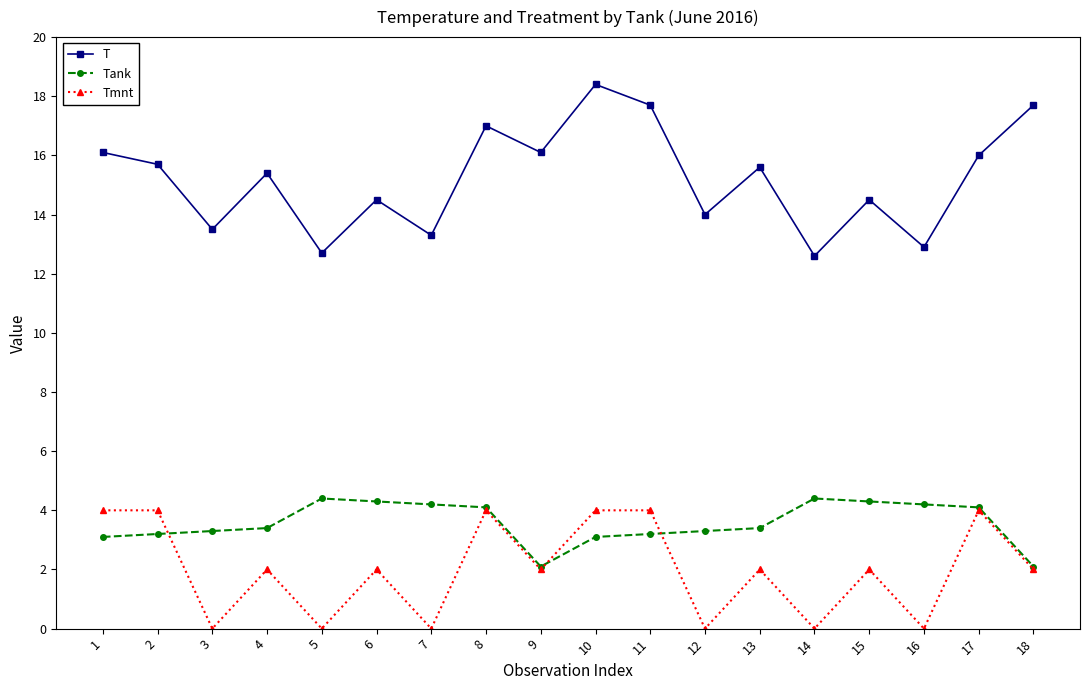

Rank the series at 15 from highest to lowest value.

T, Tank, Tmnt